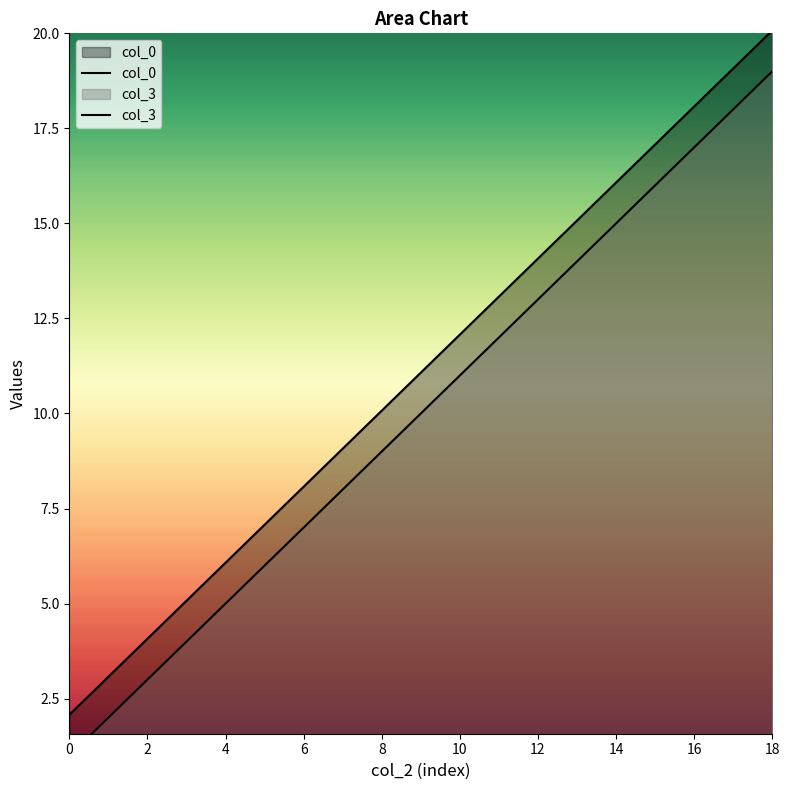

How many data points in col_0 are less than 11?

9